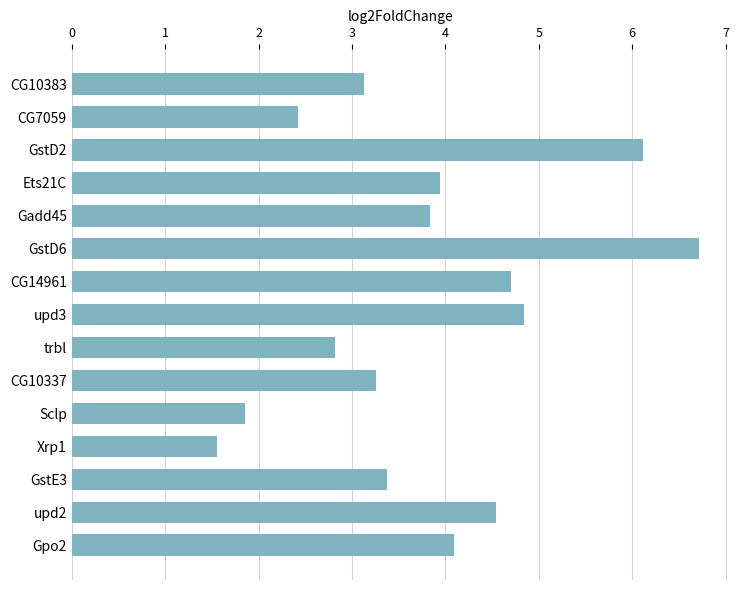

Are the bars grouped side by side (vs. stacked)?

No